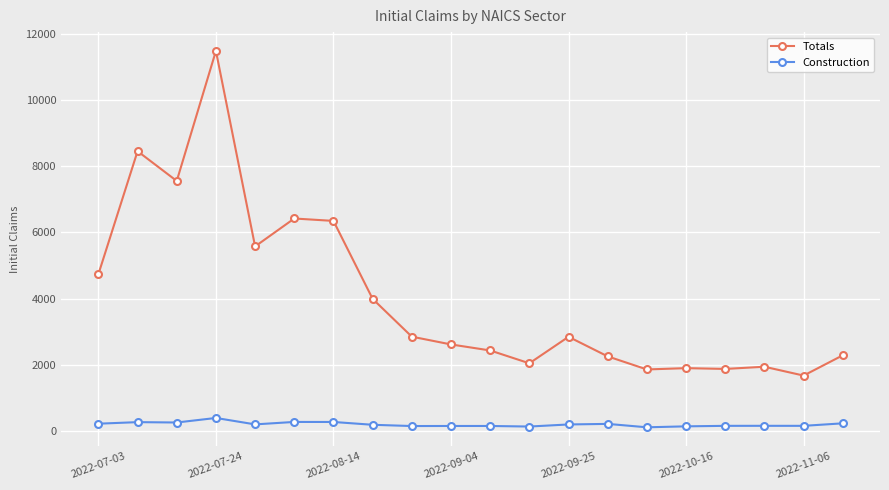

Which series has the largest range (max minus min)?

Totals